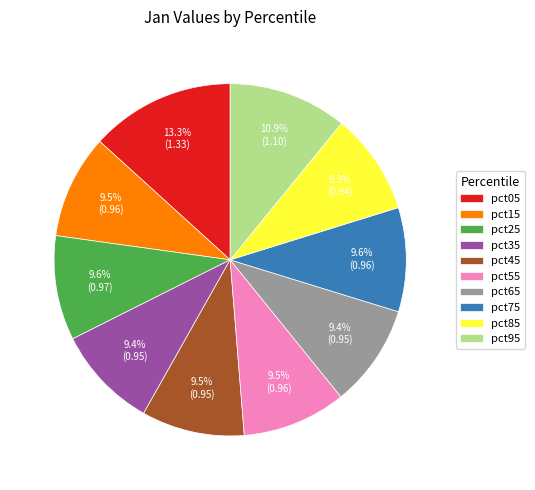

To the nearest percent, what percentage of the pie is pct85?

9%